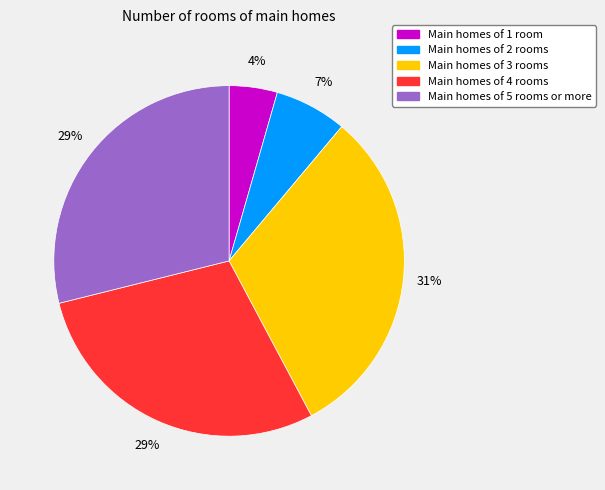

Which has a higher value, Main homes of 4 rooms or Main homes of 2 rooms?

Main homes of 4 rooms